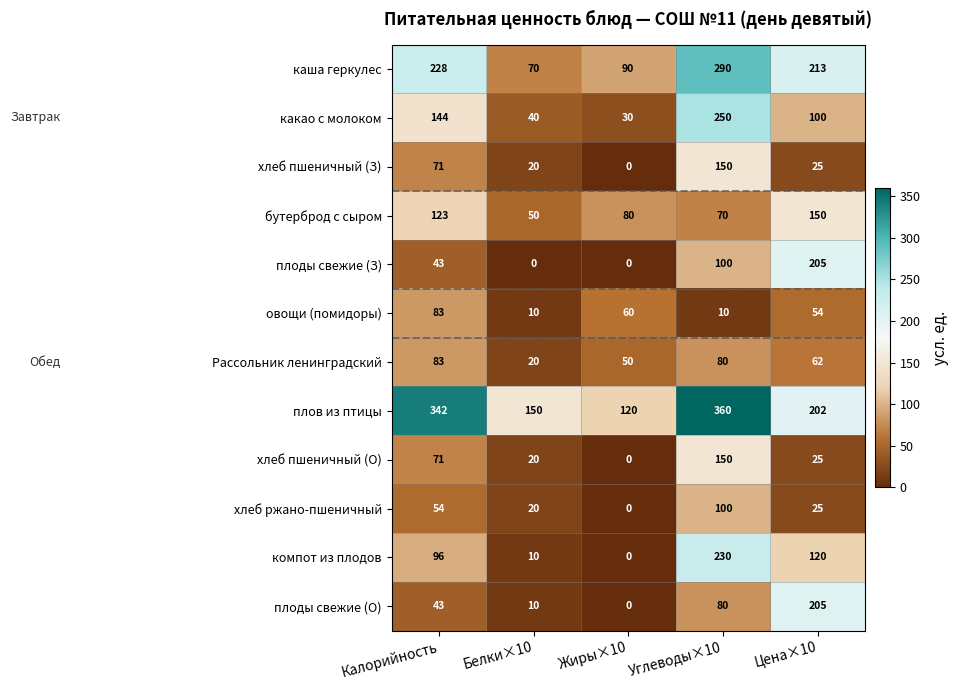

How many series are shown in this chart?

12